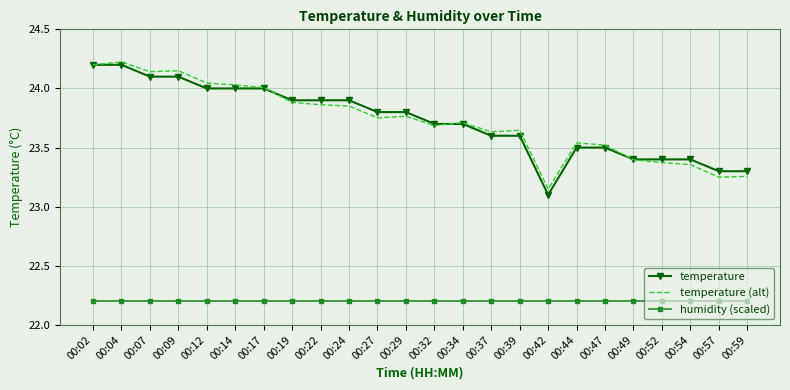

What is the difference between the highest and lowest values at 00:17?

1.8